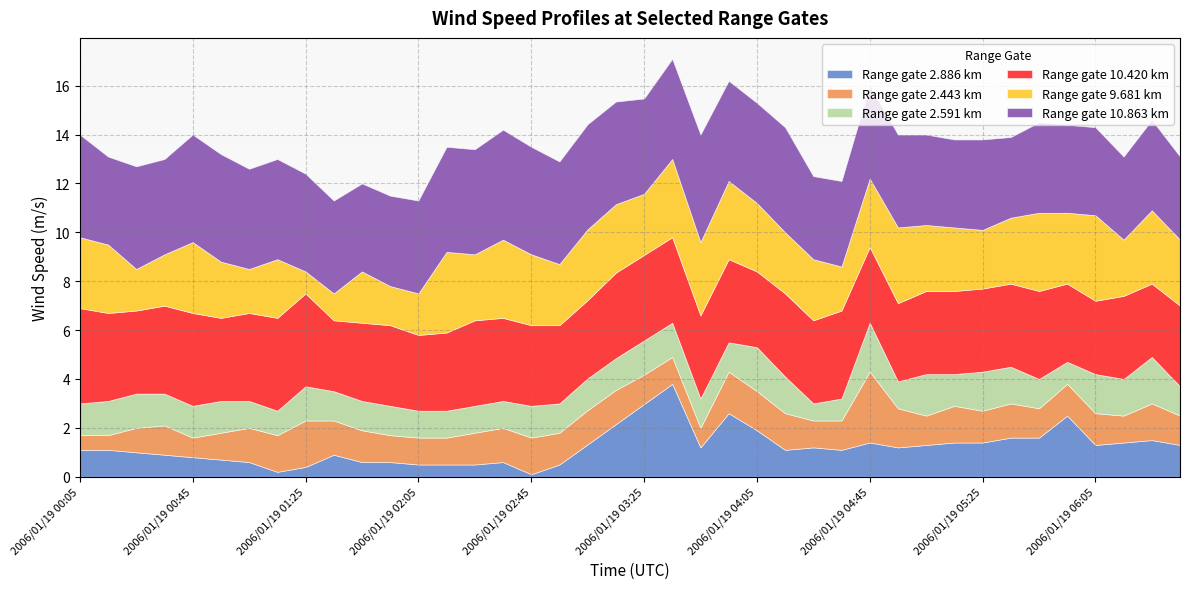

How many data points does each series have?

40